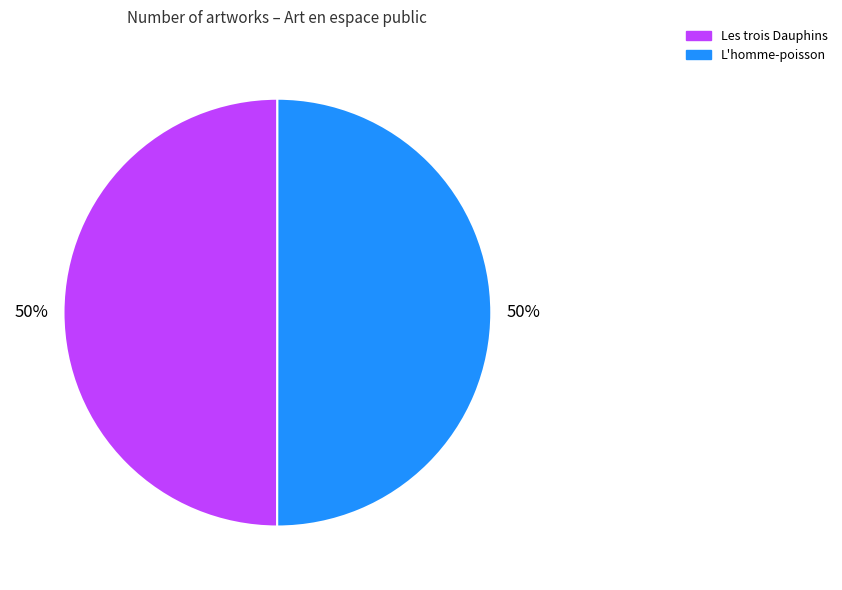

To the nearest percent, what is the average slice percentage?

50%